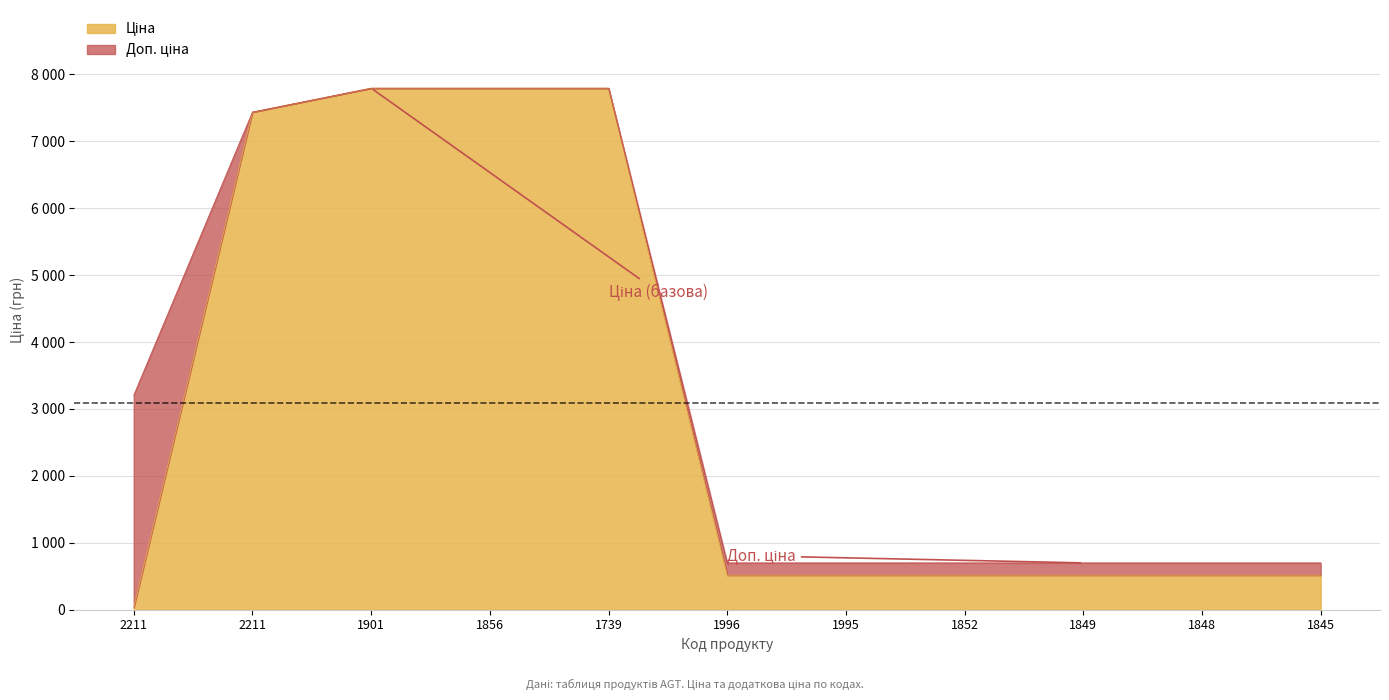

Does the chart display data point markers on the line(s)?

No